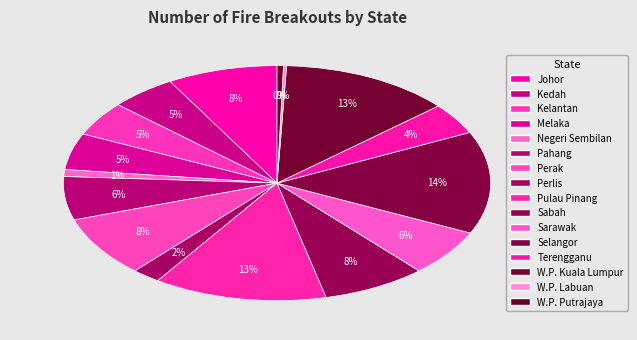

Is it true that Sarawak is 6% of the pie?

True